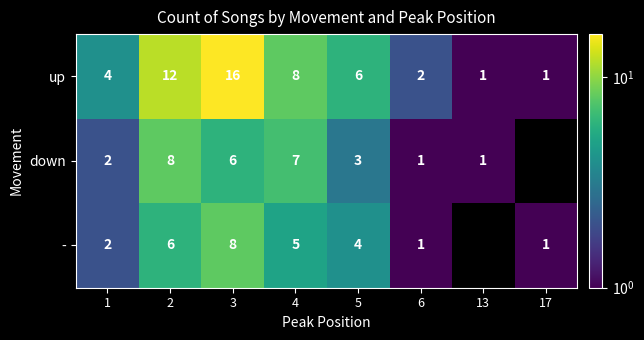

At how many categories does at least one series exceed 7?

3